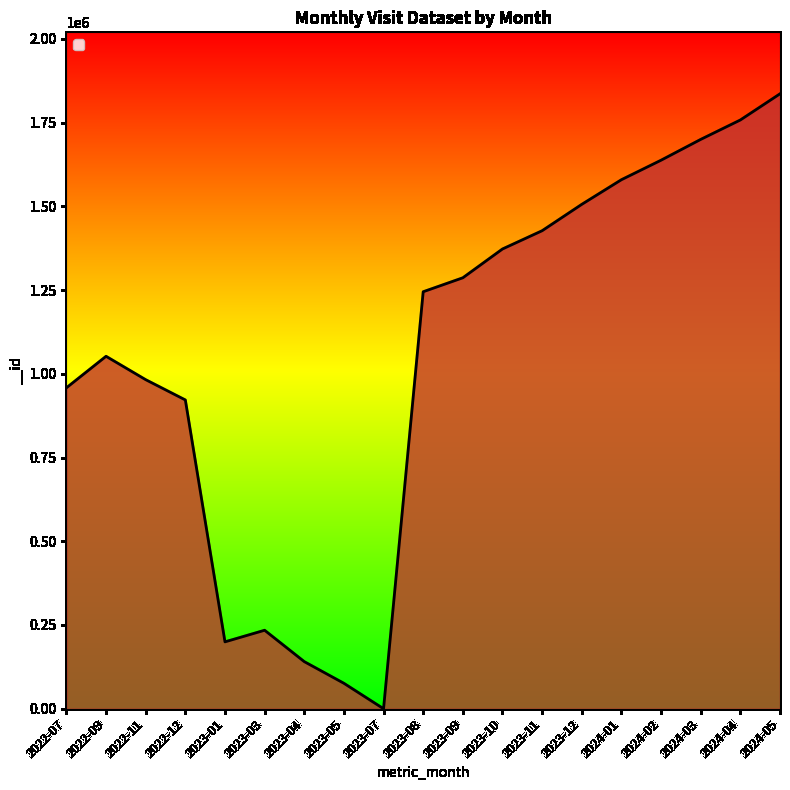

What is the average value?

1047940